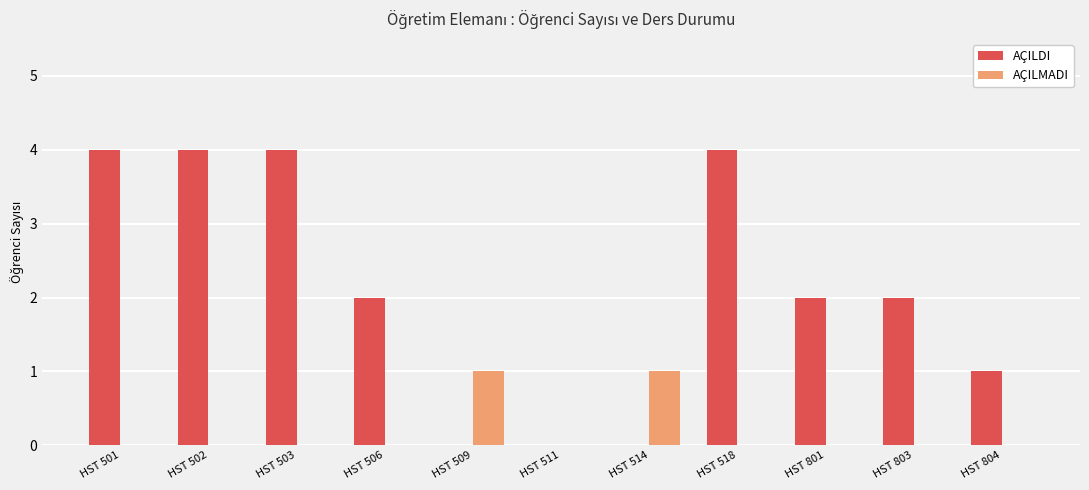

What is the difference between the AÇILDI values at HST 506 and HST 511?

2